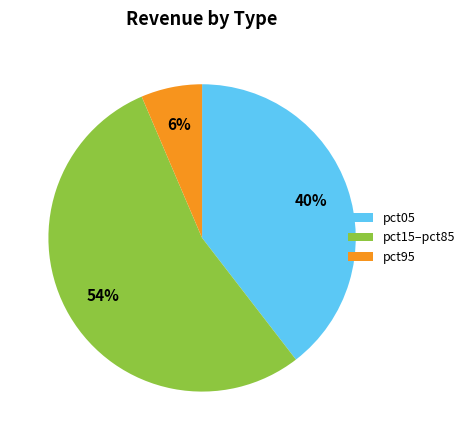

To the nearest percent, what is the average slice percentage?

33%